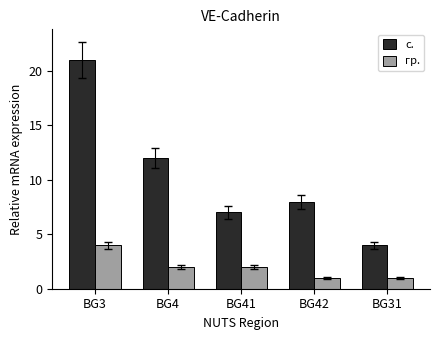

How many data points does each series have?

5